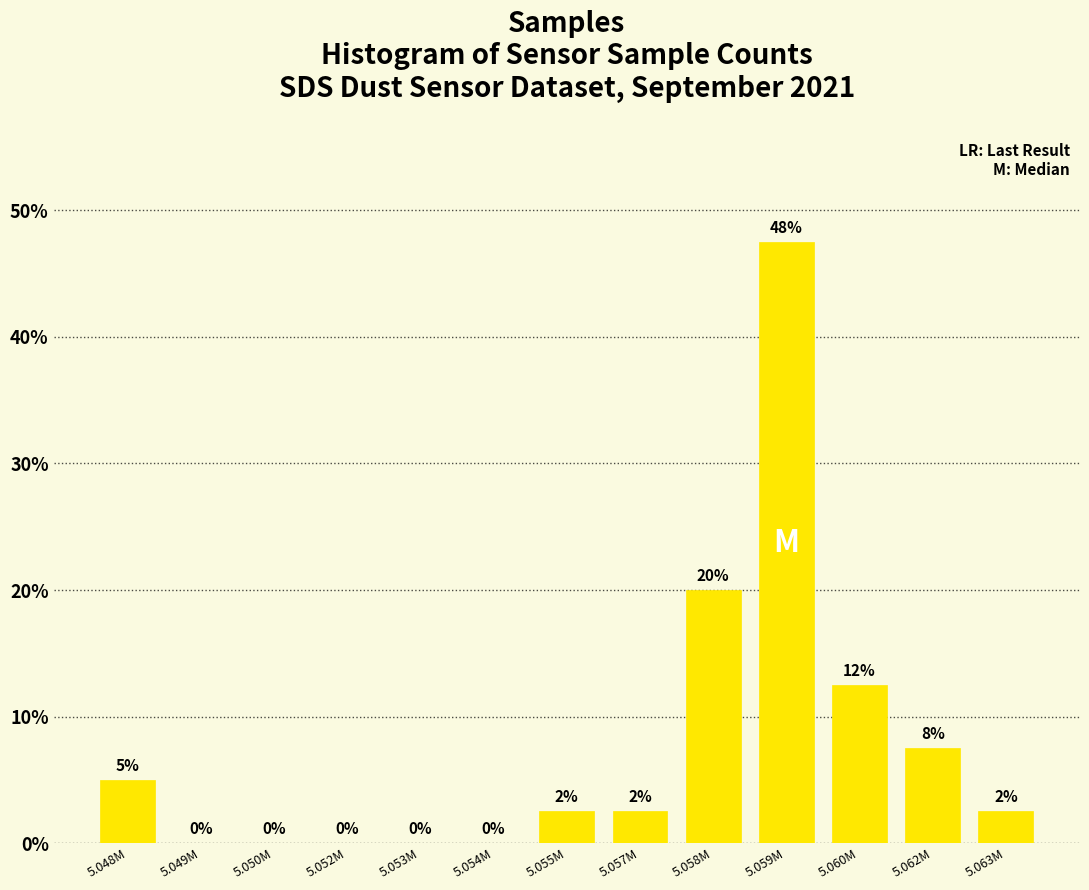

Where does the data first go above 2?

5.048M